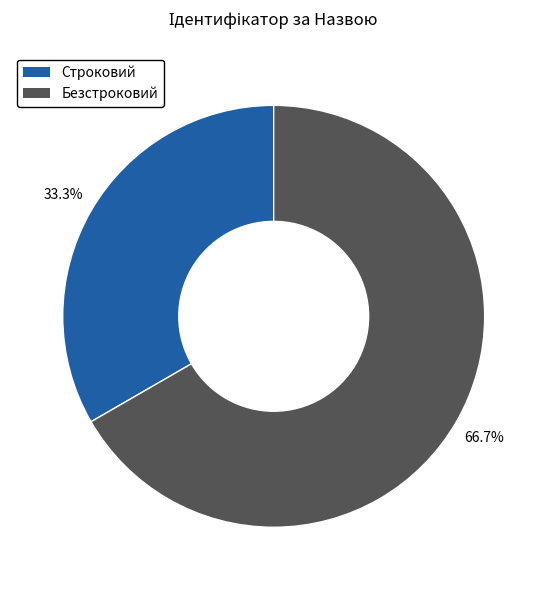

Does Безстроковий account for over 50% of the chart?

Yes